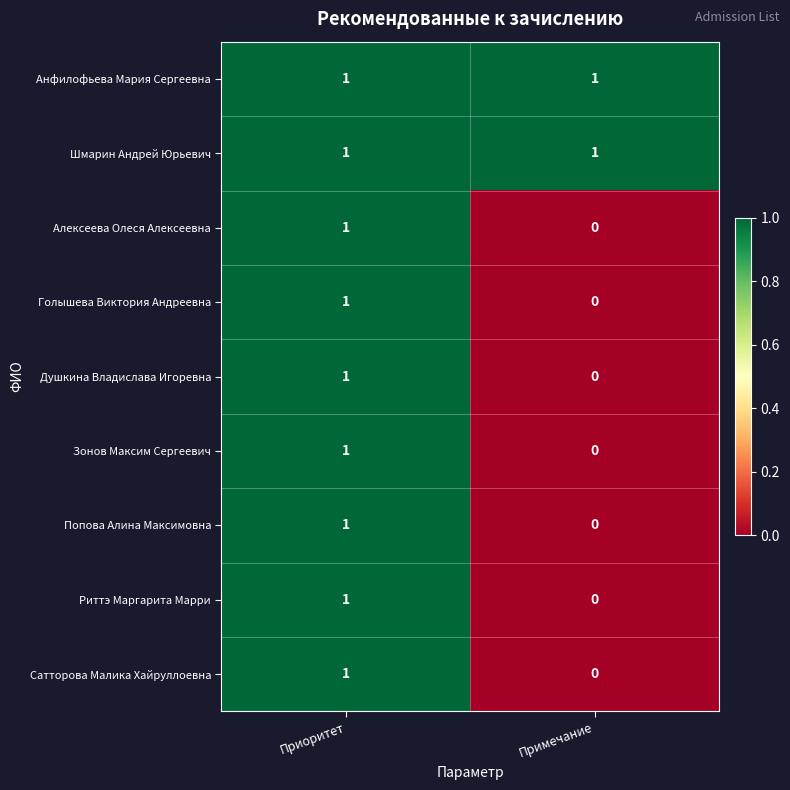

Reading left to right, what are all the values shown in this chart?

Анфилофьева Мария Сергеевна: Приоритет=1	Примечание=1
Шмарин Андрей Юрьевич: Приоритет=1	Примечание=1
Алексеева Олеся Алексеевна: Приоритет=1	Примечание=0
Голышева Виктория Андреевна: Приоритет=1	Примечание=0
Душкина Владислава Игоревна: Приоритет=1	Примечание=0
Зонов Максим Сергеевич: Приоритет=1	Примечание=0
Попова Алина Максимовна: Приоритет=1	Примечание=0
Риттэ Маргарита Марри: Приоритет=1	Примечание=0
Сатторова Малика Хайруллоевна: Приоритет=1	Примечание=0